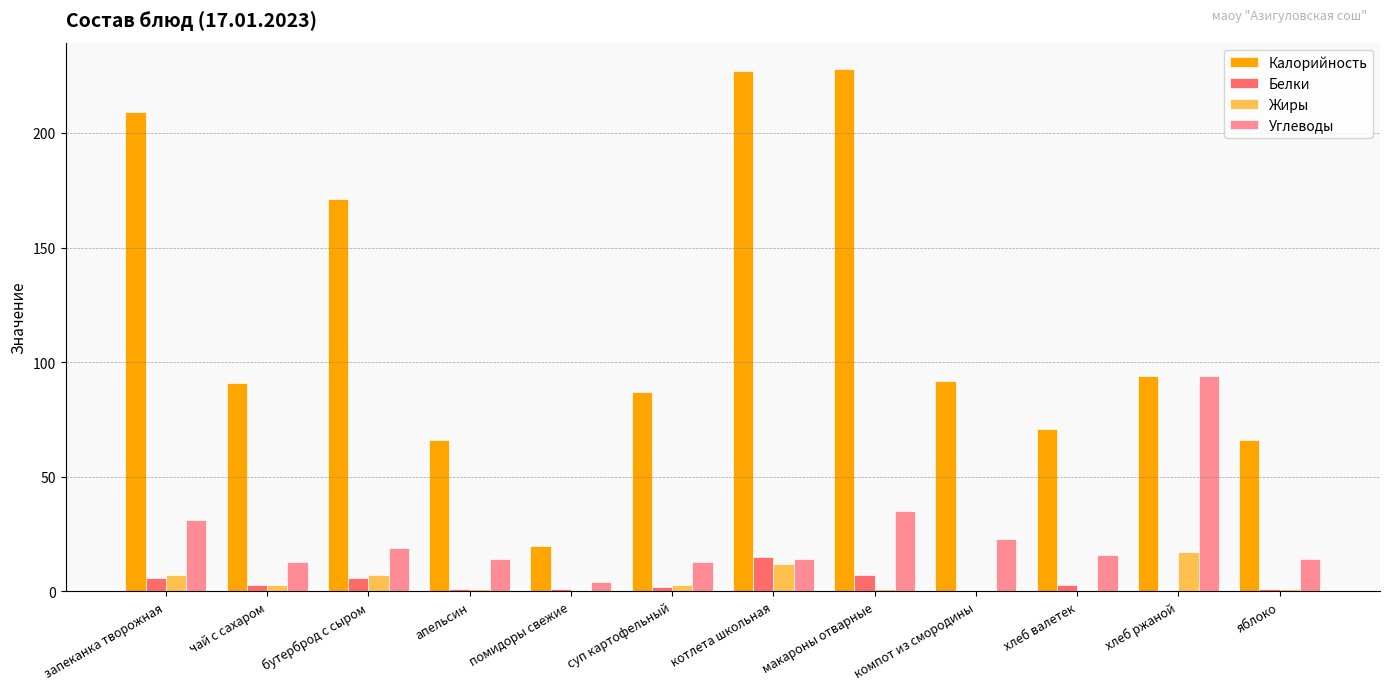

What is the sum of all Углеводы values?

290